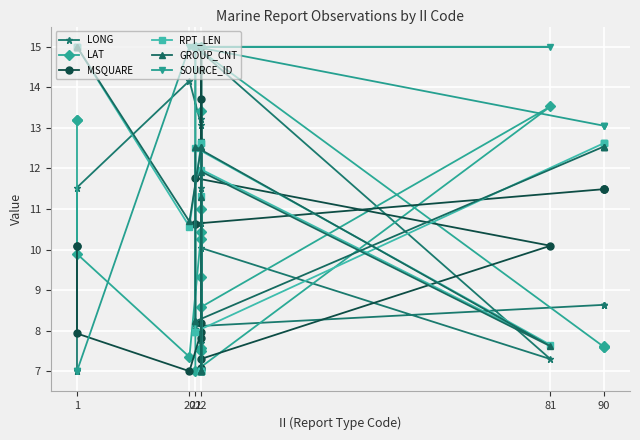

Where is GROUP_CNT nearest to the value 11?

20